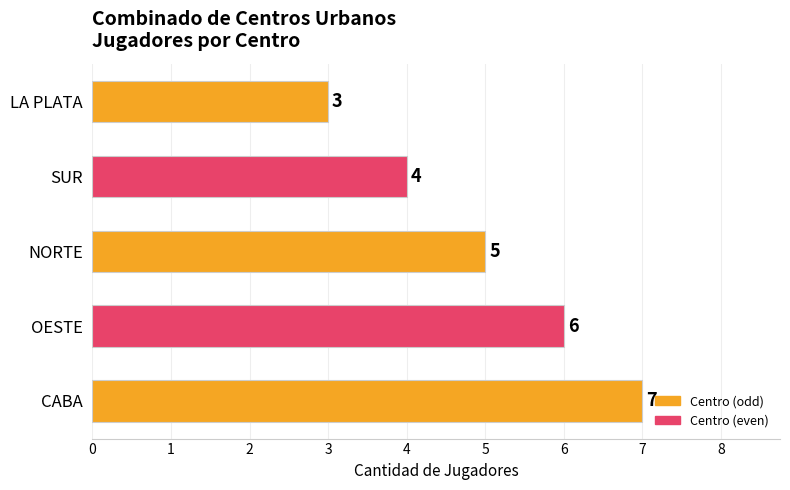

At which label is the value closest to 5?

NORTE